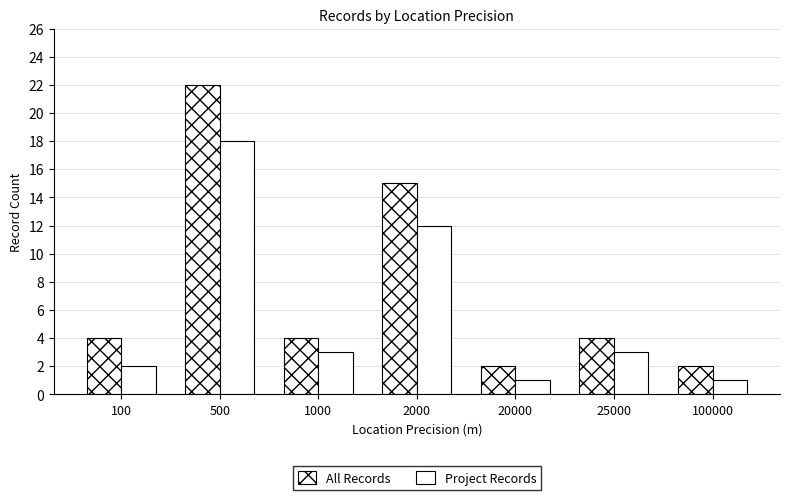

Are the bars horizontal?

No